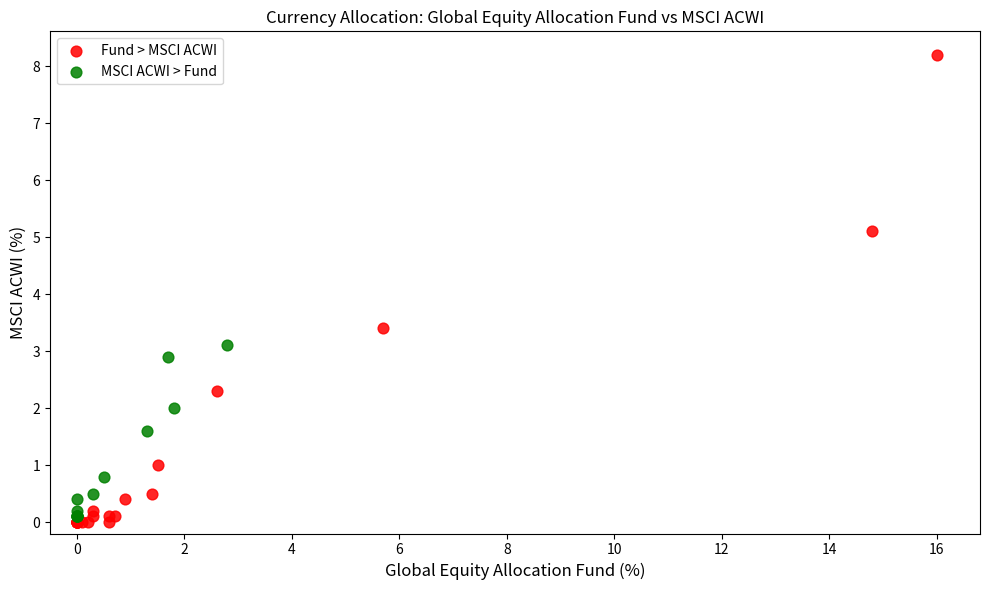

Which series has the widest spread of Y values?

Fund > MSCI ACWI